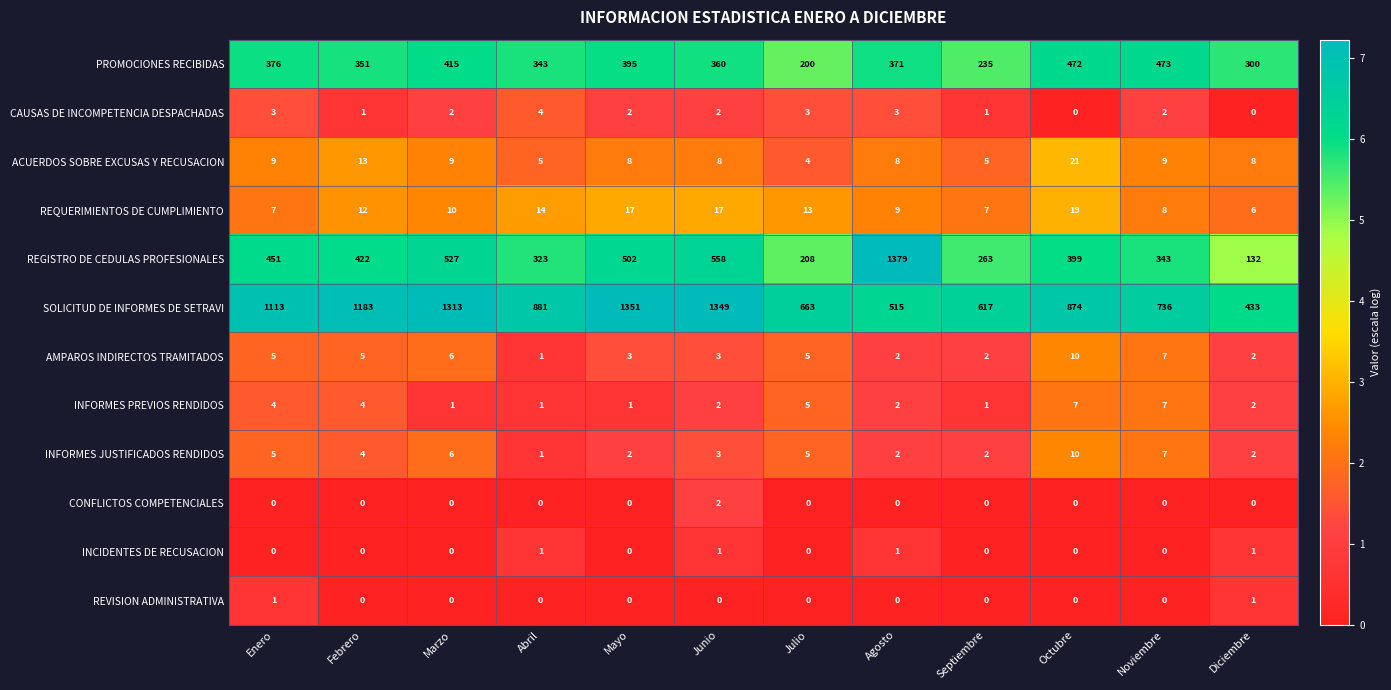

What is the difference between the highest and lowest values at Agosto?

1379